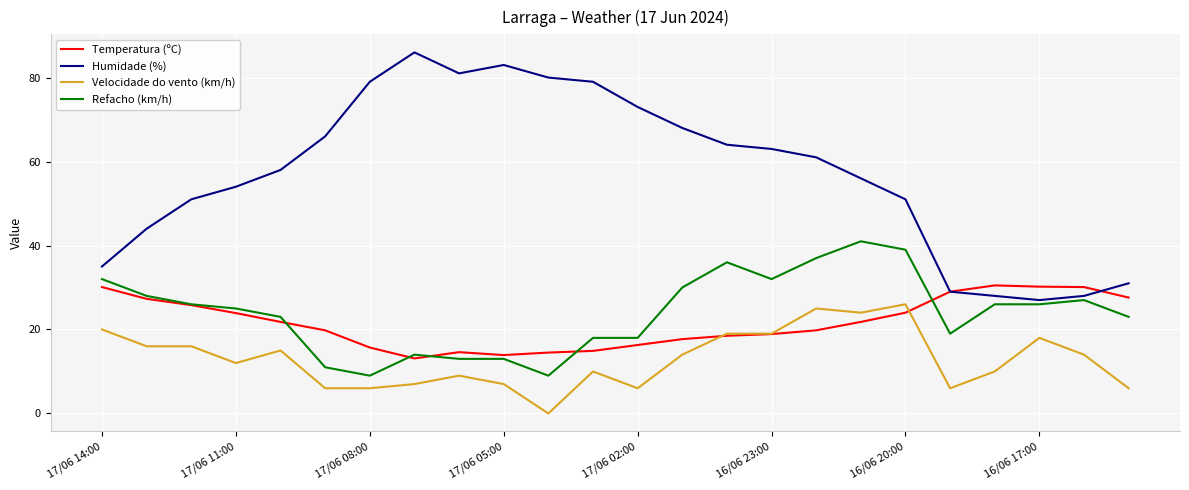

List the series in order of their peak value, lowest first.

Velocidade do vento (km/h), Temperatura (ºC), Refacho (km/h), Humidade (%)